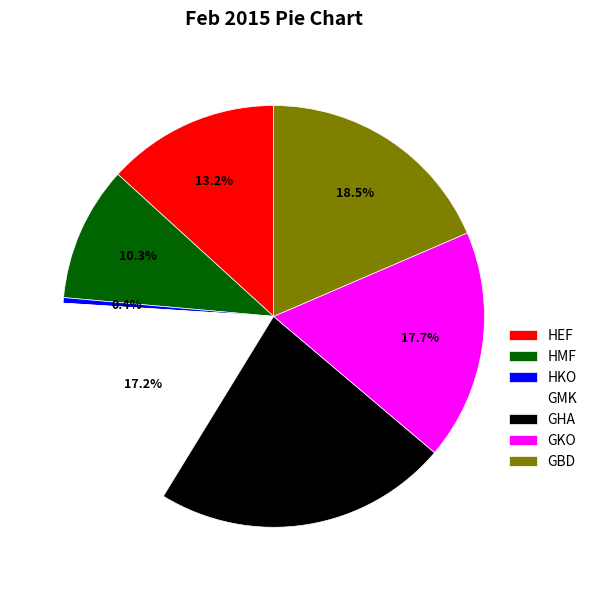

To the nearest percent, what is the difference between the largest and smallest slice percentages?

22%